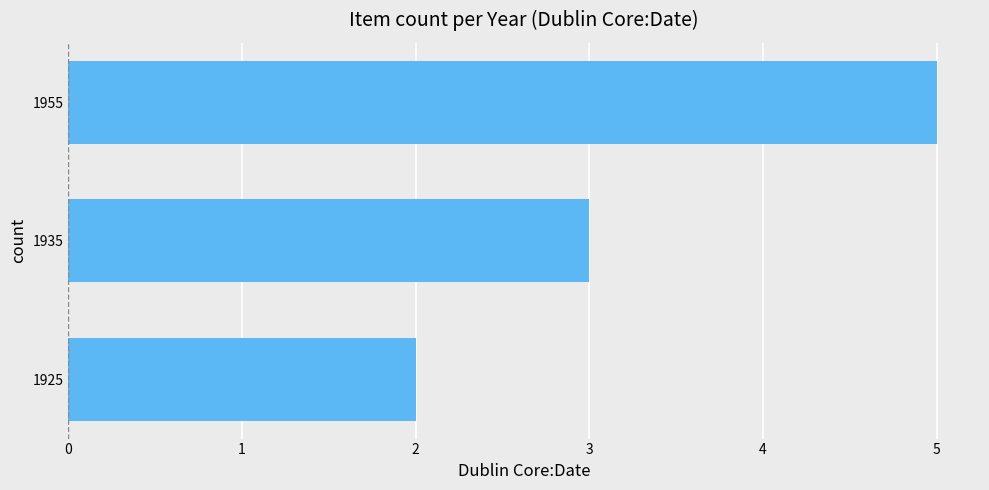

What is the approximate value at 1935?

3